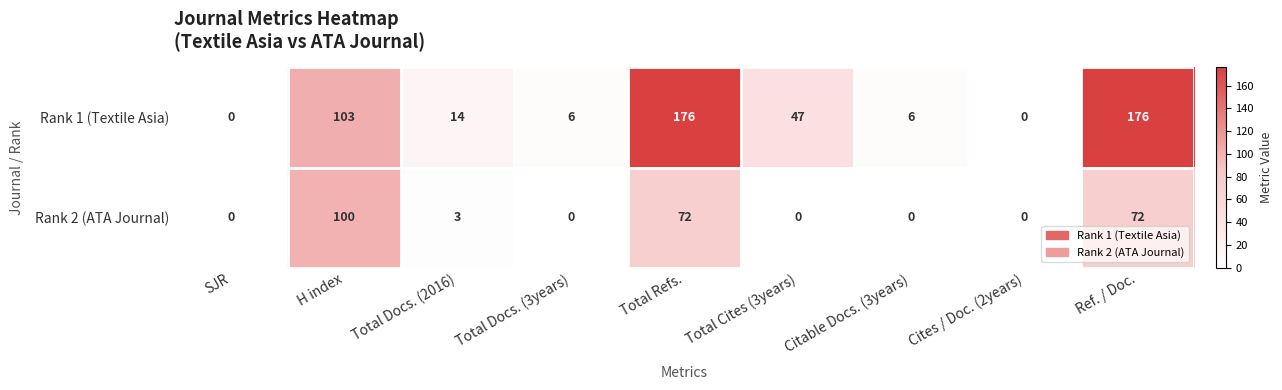

Reading left to right, list all the values displayed in this chart.

Rank 1 (Textile Asia): SJR=0	H index=103	Total Docs. (2016)=14	Total Docs. (3years)=6	Total Refs.=176	Total Cites (3years)=47	Citable Docs. (3years)=6	Cites / Doc. (2years)=0	Ref. / Doc.=176
Rank 2 (ATA Journal): SJR=0	H index=100	Total Docs. (2016)=3	Total Docs. (3years)=0	Total Refs.=72	Total Cites (3years)=0	Citable Docs. (3years)=0	Cites / Doc. (2years)=0	Ref. / Doc.=72